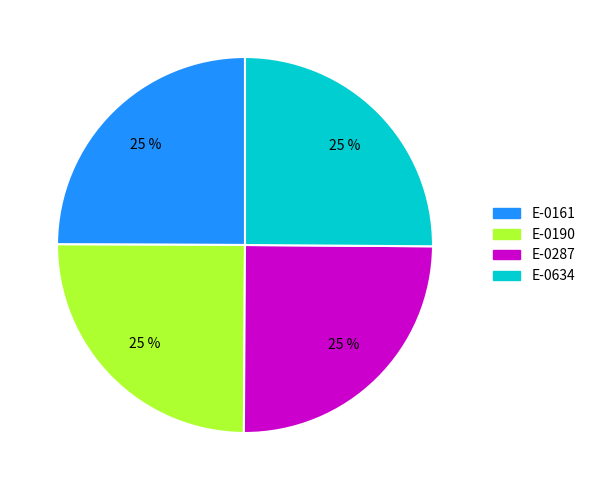

The E-0287 slice represents 16% of the pie. True or false?

False